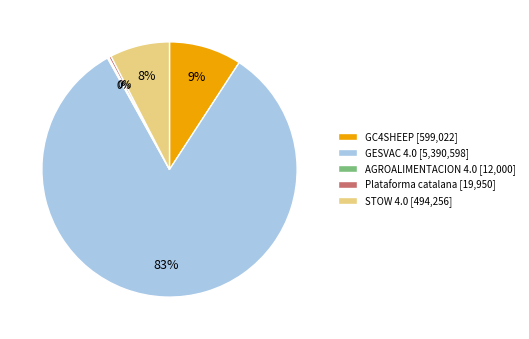

Is the sum of GESVAC 4.0 [5,390,598] and STOW 4.0 [494,256] greater than half?

Yes